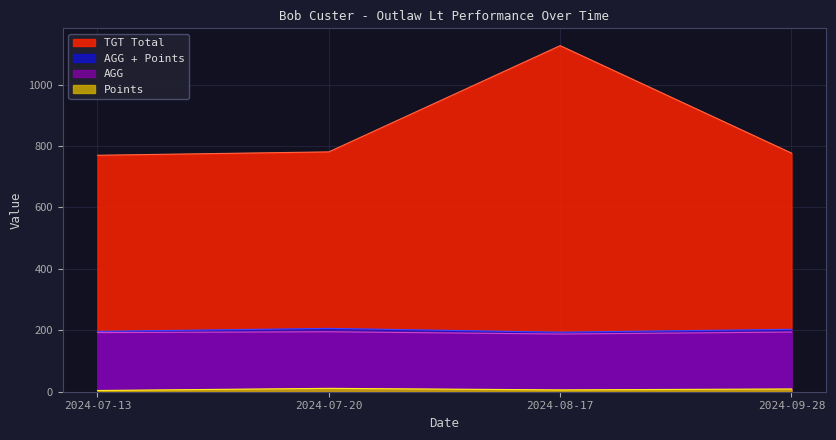

Reading left to right, what are all the values shown in this chart?

TGT Total: 2024-07-13=770.0	2024-07-20=781.0	2024-08-17=1127.0	2024-09-28=777.0
AGG: 2024-07-13=192.5	2024-07-20=195.2	2024-08-17=187.8	2024-09-28=194.2
Points: 2024-07-13=4.0	2024-07-20=11.0	2024-08-17=6.0	2024-09-28=9.0
AGG + Points: 2024-07-13=196.5	2024-07-20=206.2	2024-08-17=193.8	2024-09-28=203.2